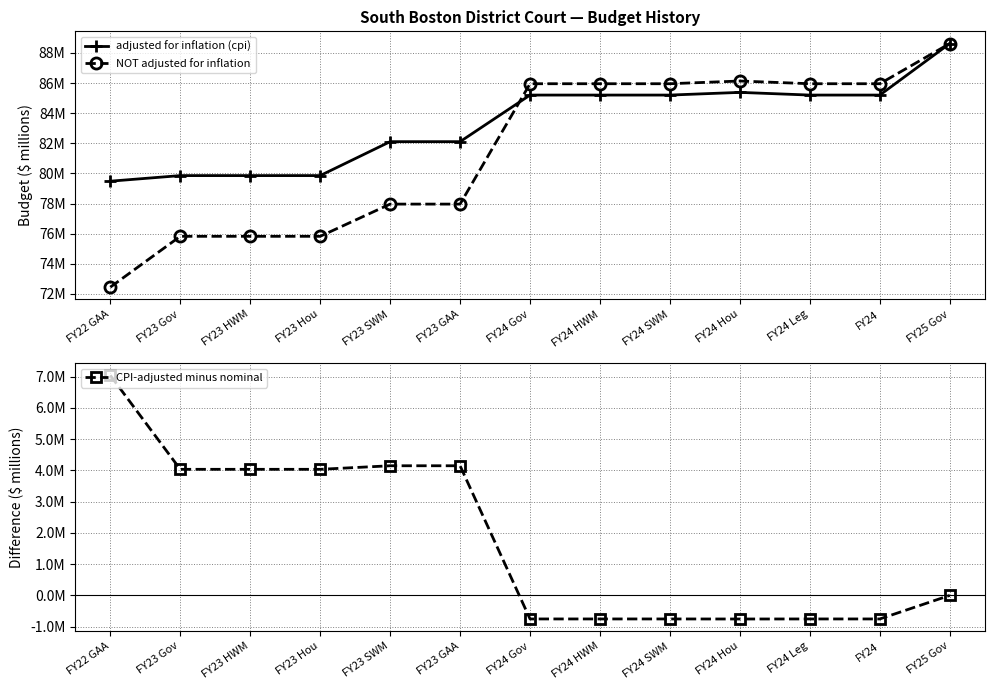

True or false: CPI-adjusted minus nominal has a value of -0.2 at FY24 Gov.

False